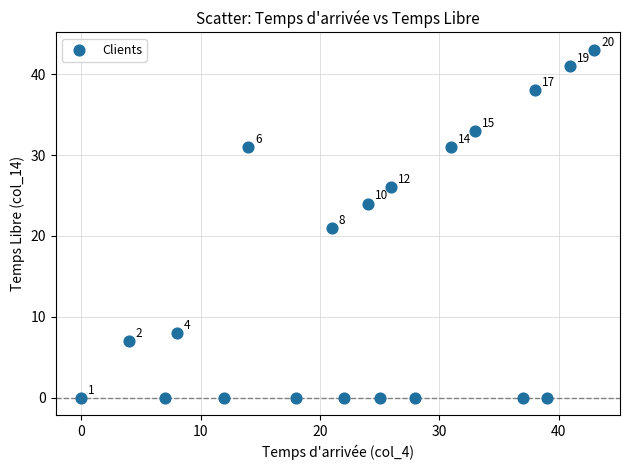

What Y value in the scatter plot is closest to 21?

21